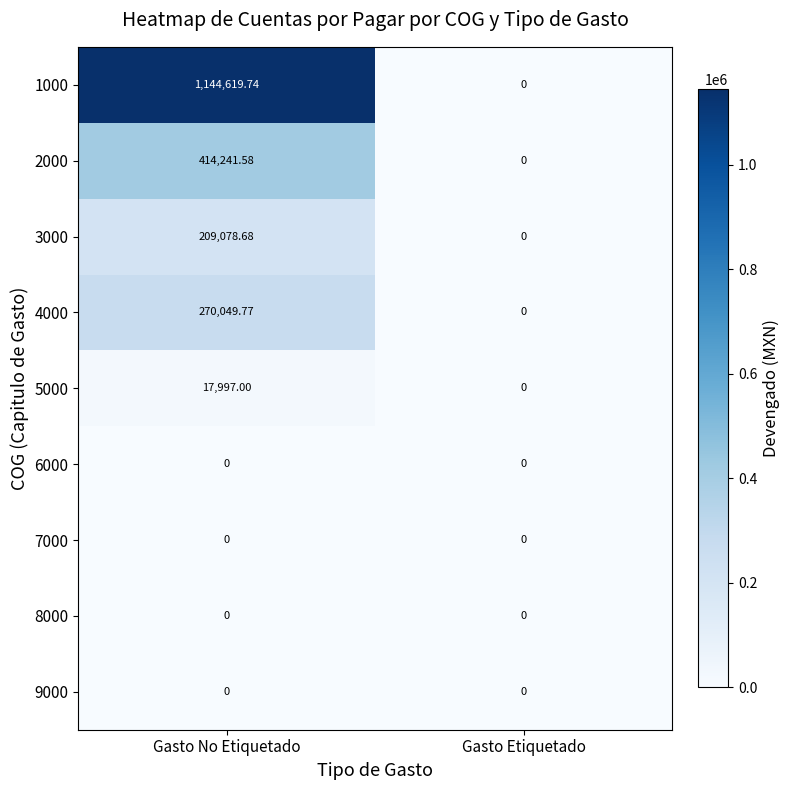

At which category is the sum across all series the highest?

Gasto No Etiquetado